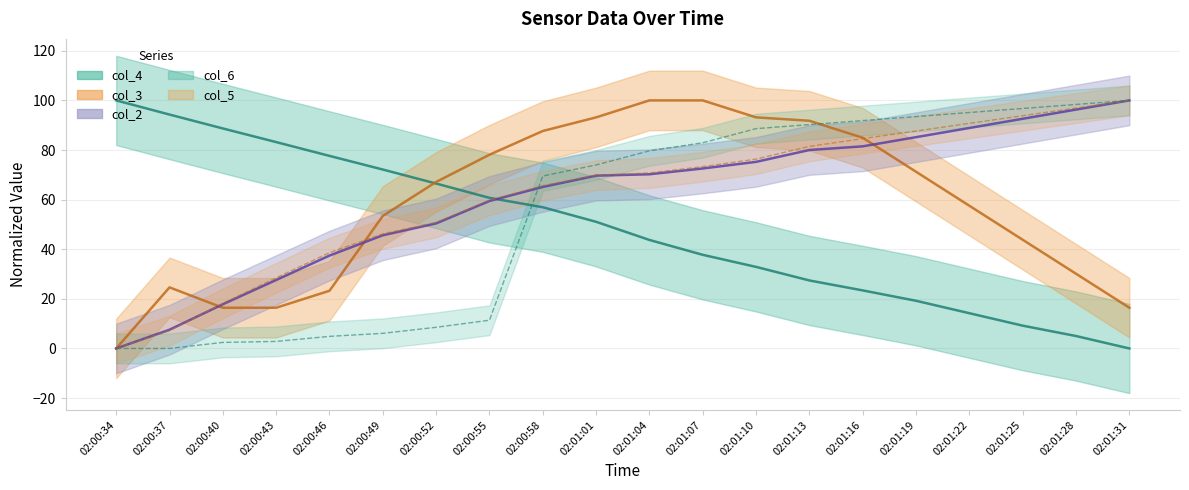

What are all the series names shown in the legend?

col_4, col_3, col_2, col_6, col_5